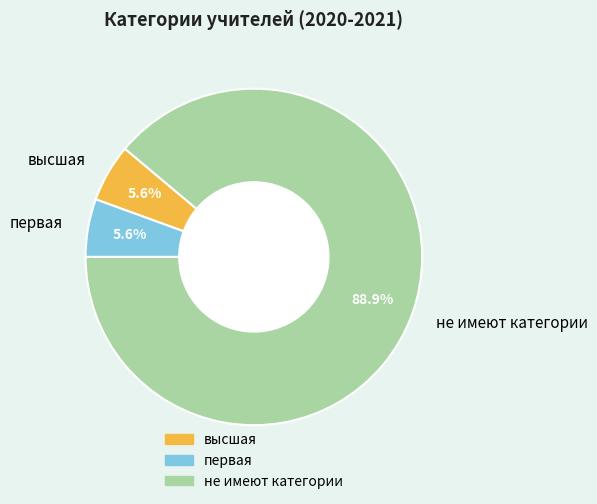

What is the largest slice in the pie chart?

не имеют категории